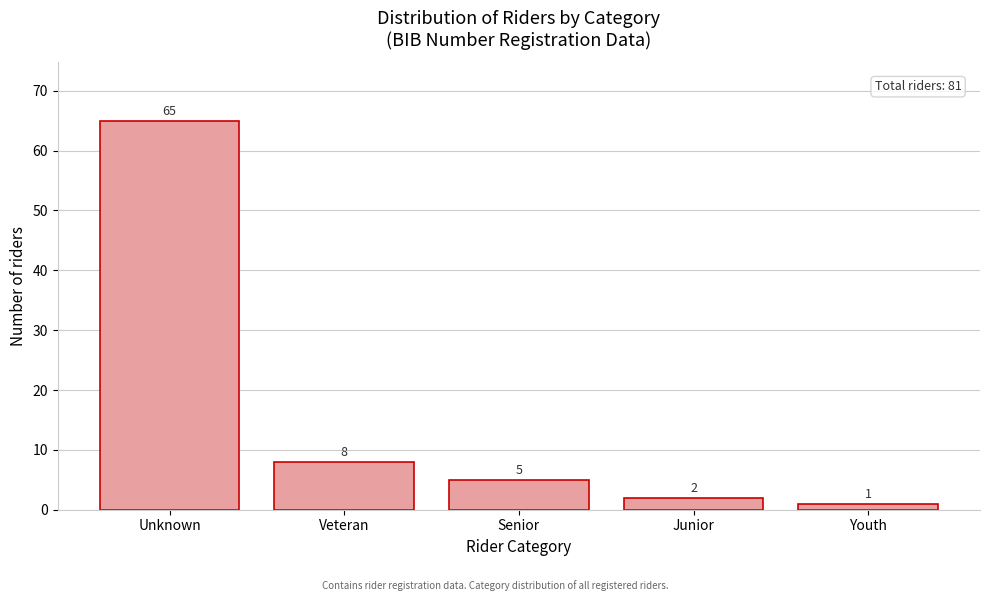

Reading left to right, list all the values displayed in this chart.

65	8	5	2	1